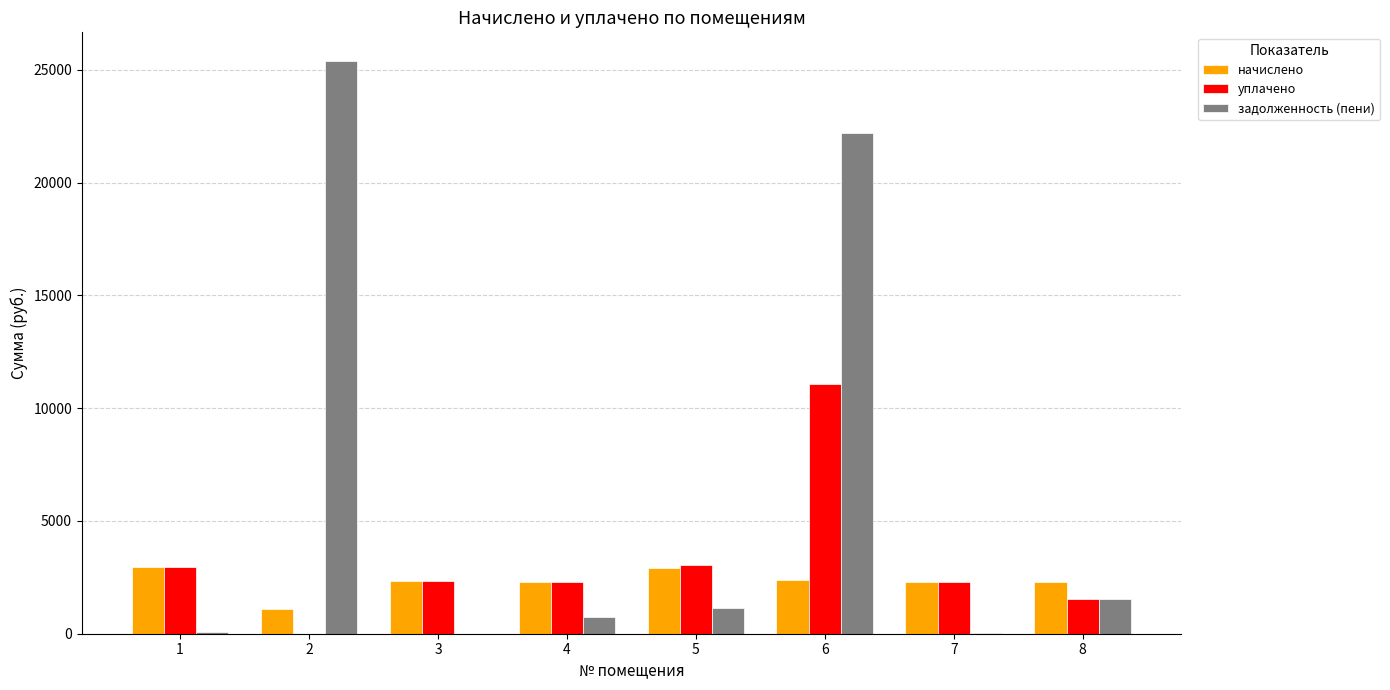

What are all the series names shown in the legend?

начислено, уплачено, задолженность (пени)